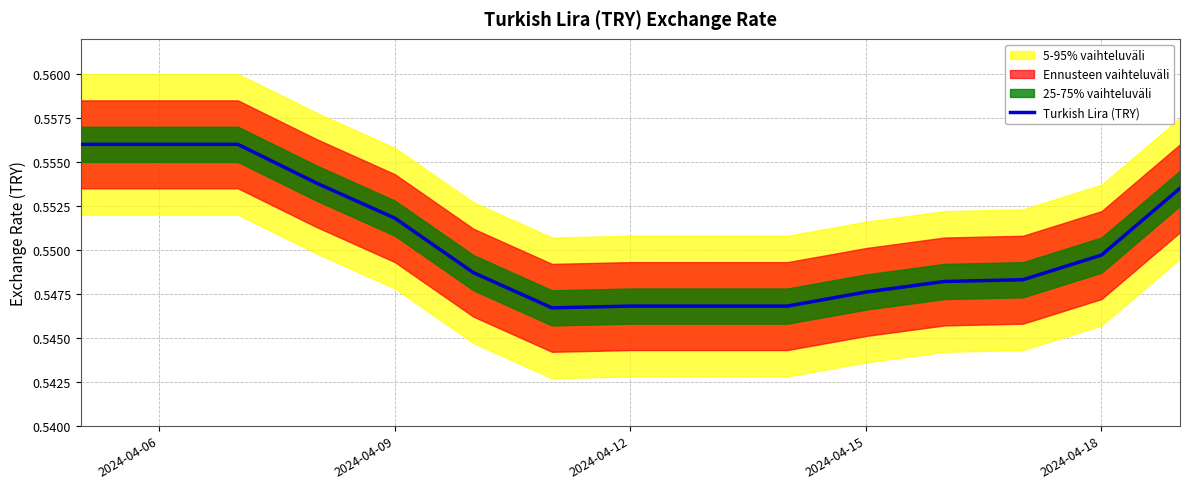

Is it true that Turkish Lira (TRY) equals 0.3 at 2024-04-18?

False